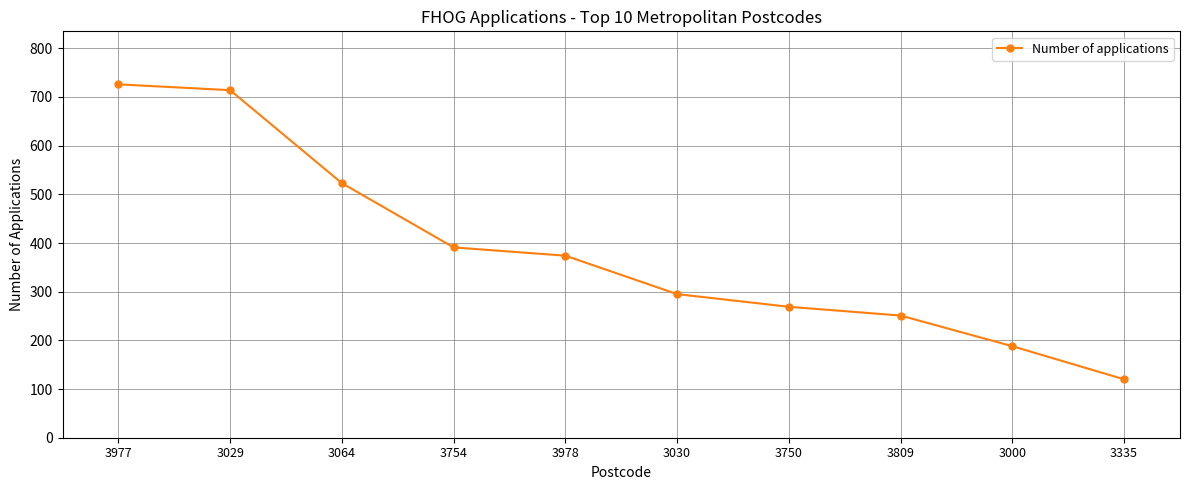

What is the minimum value shown in the chart?

120